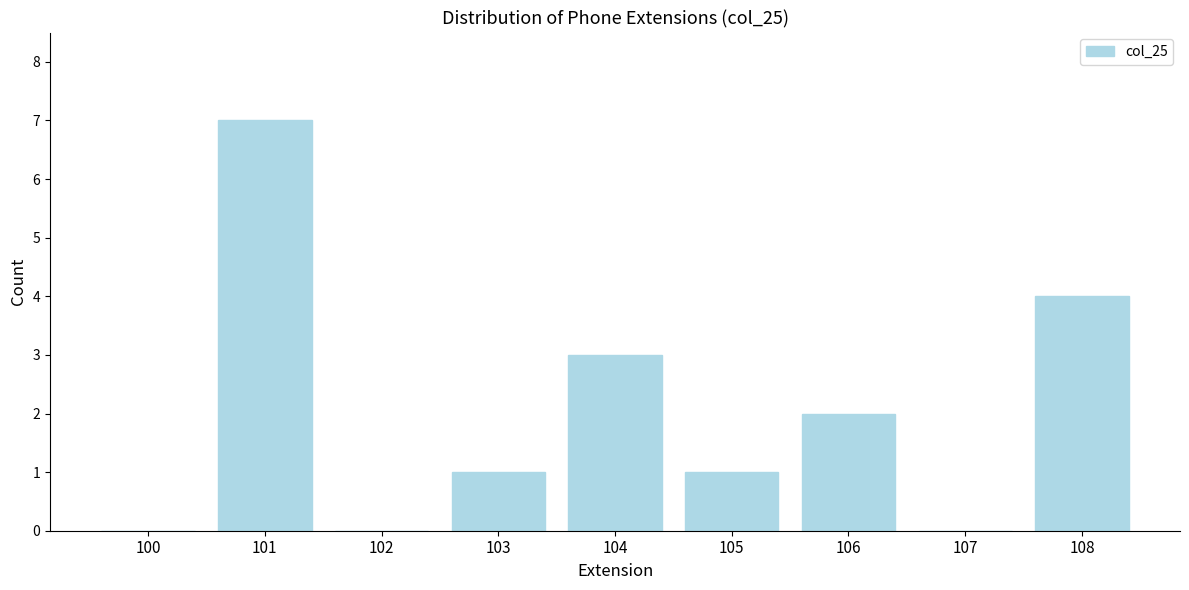

Reading right to left, list all the values displayed in this chart.

108=4	107=0	106=2	105=1	104=3	103=1	102=0	101=7	100=0